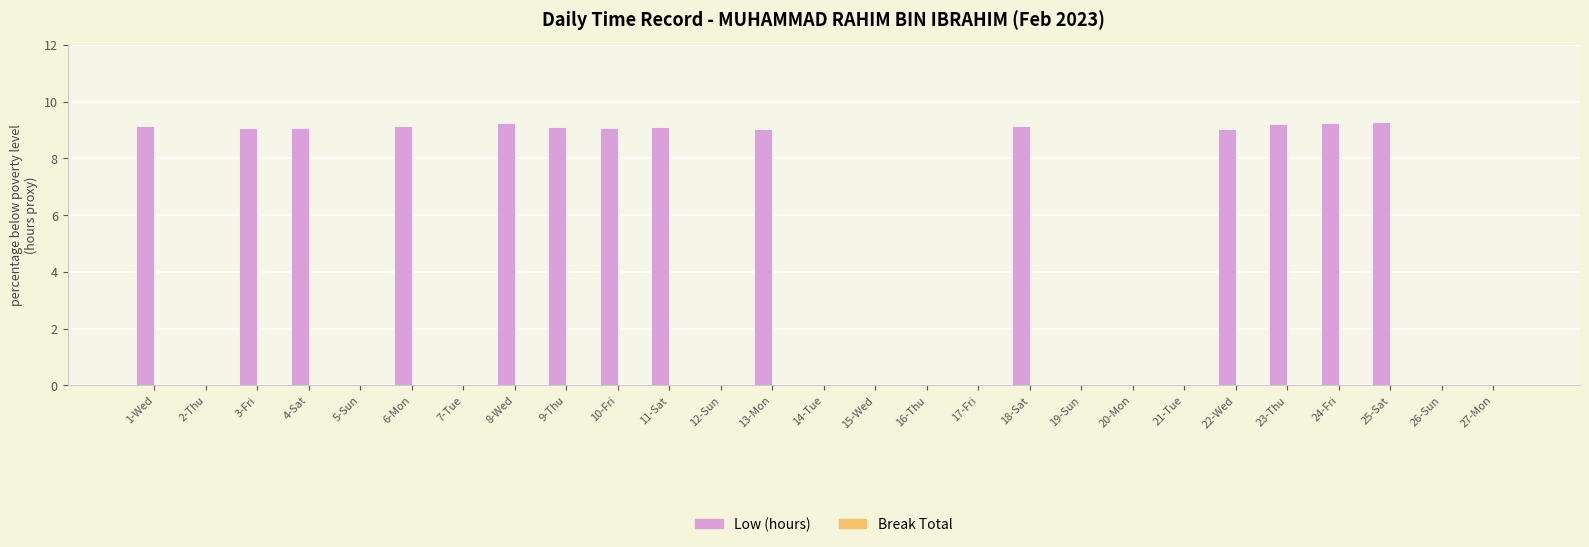

True or false: the data shows -3.1 at 5-Sun.

False